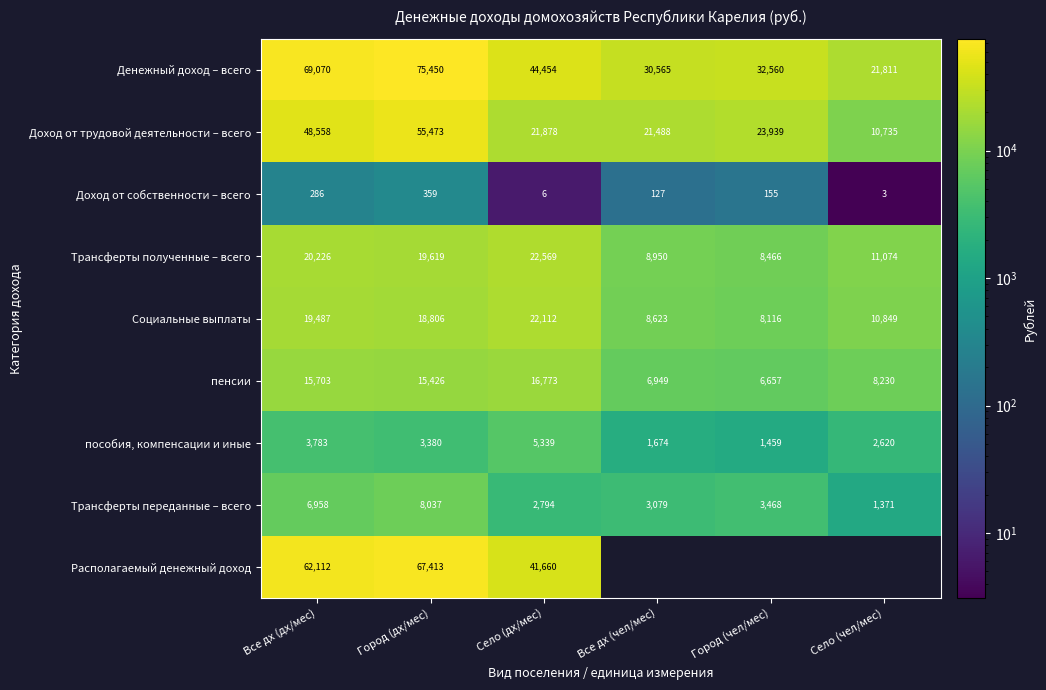

The Трансферты полученные – всего series shows 28242.0 at Город (дх/мес). True or false?

False